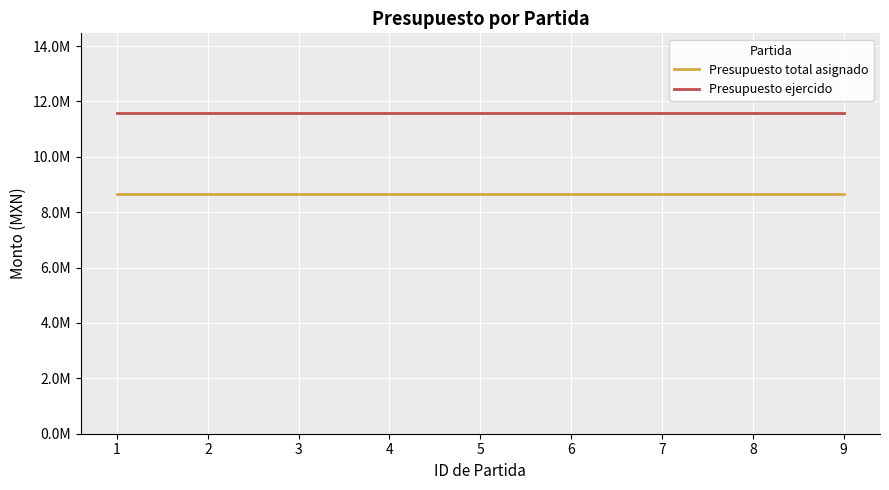

Which label corresponds to the smallest value in the chart?

1